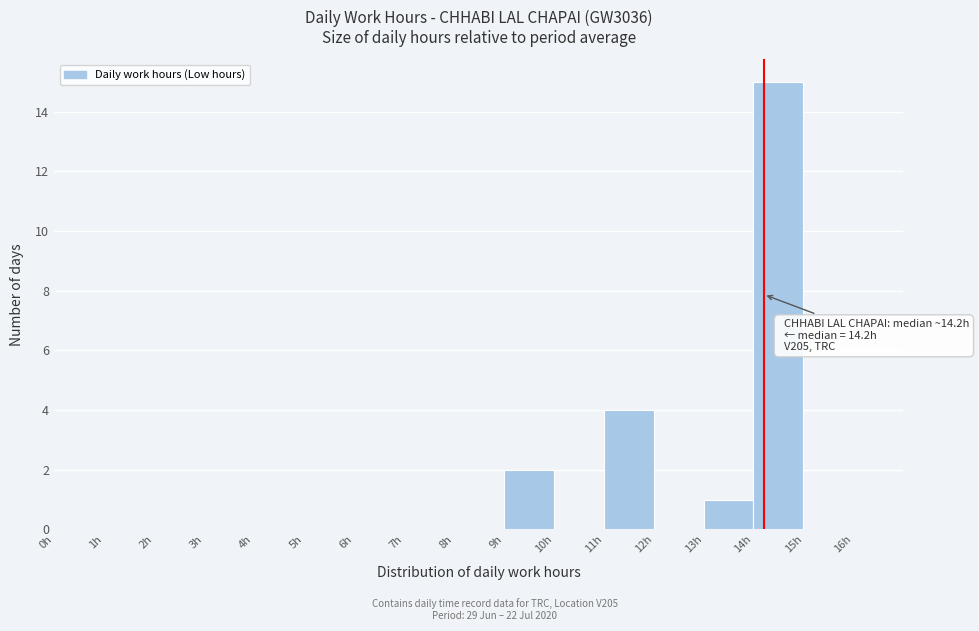

Over which range of the x-axis is the bar tallest?

14 to 15